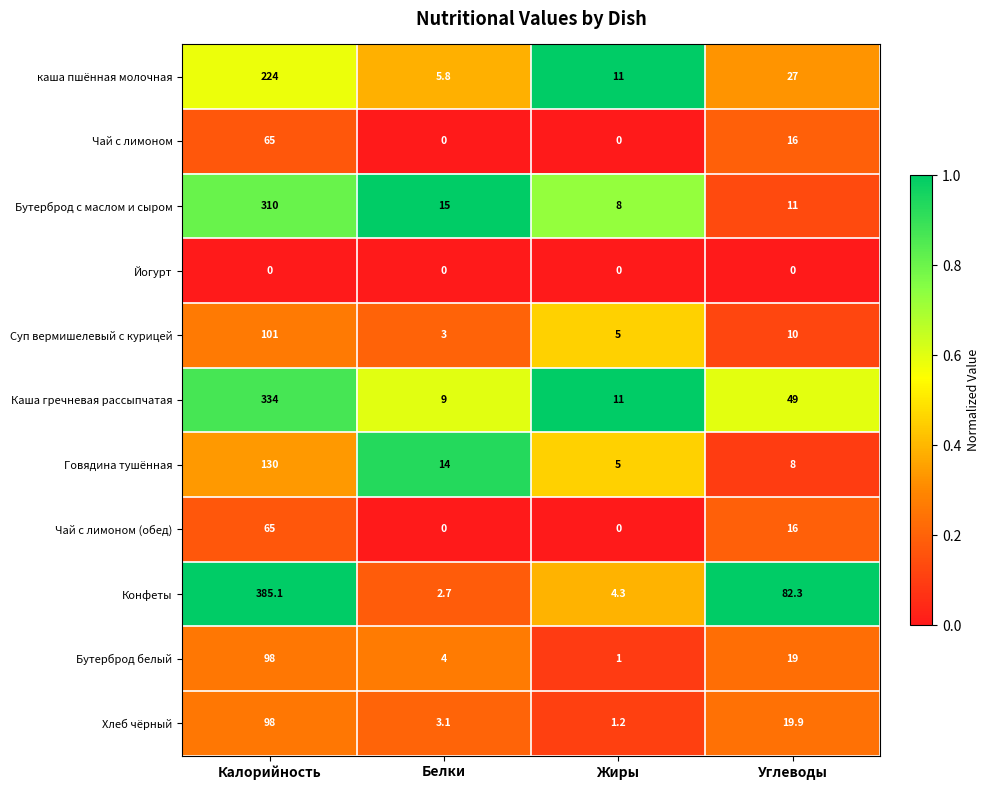

At which category is the sum across all series the highest?

Калорийность